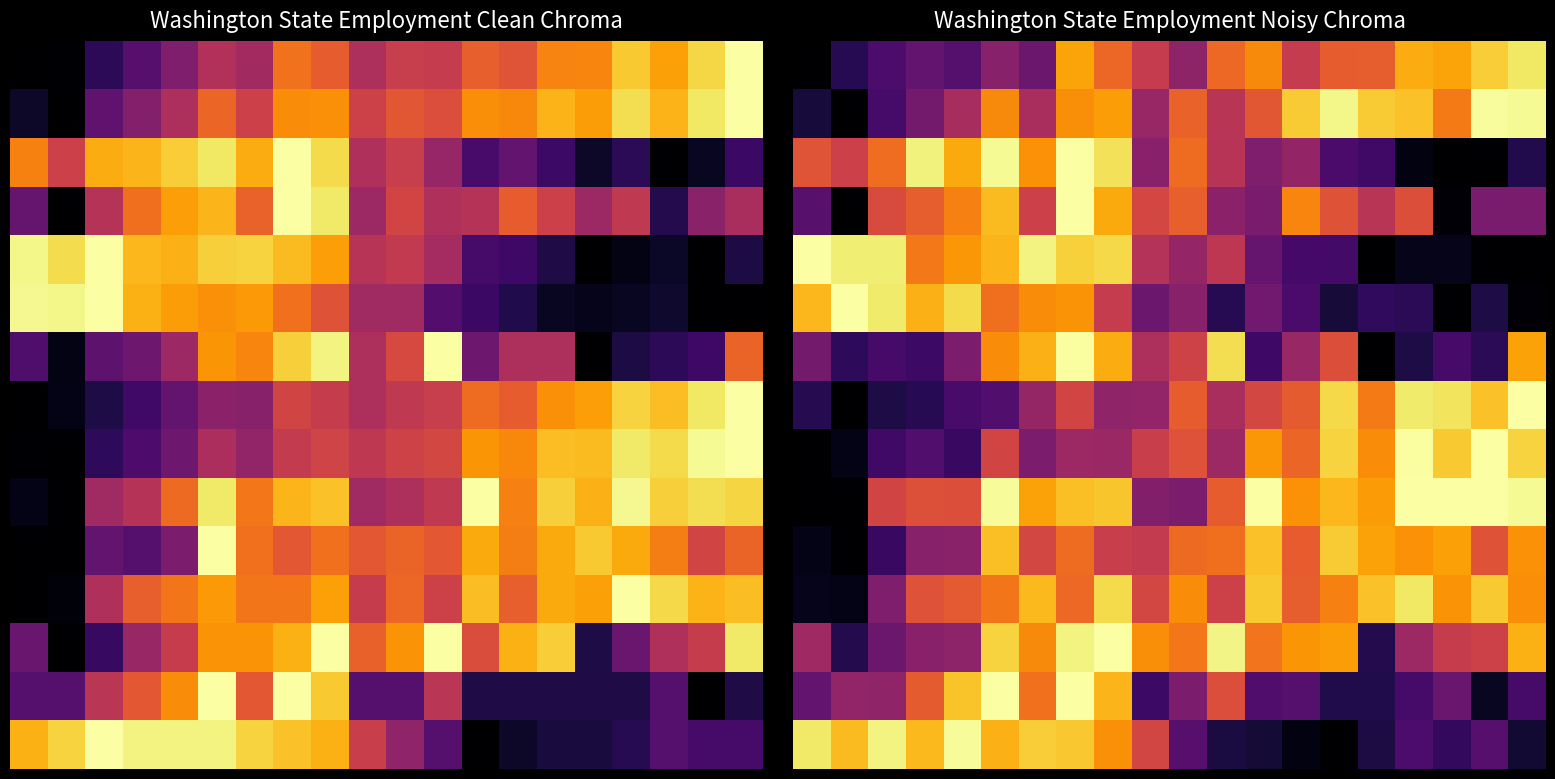

How many distinct data groups are displayed?

15